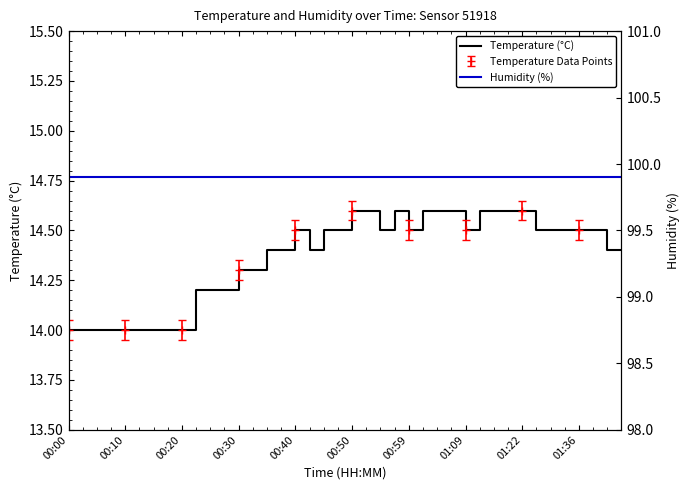

The value of Temperature (°C) at 00:30 is 14.3. True or false?

True